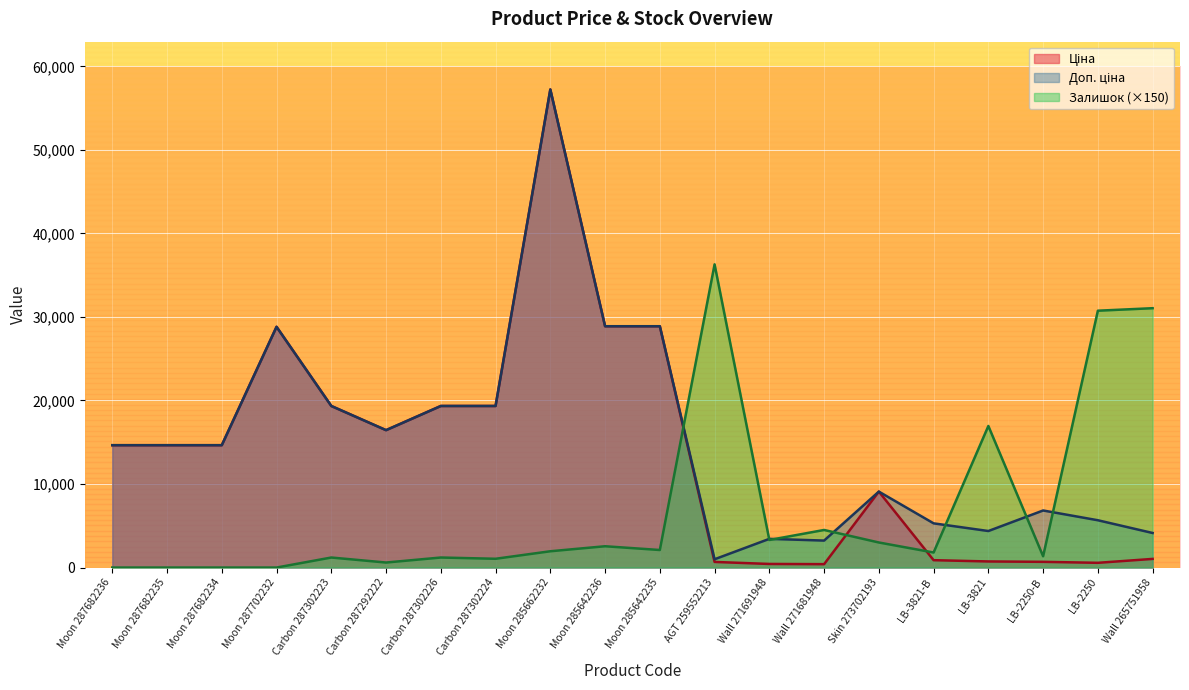

Between Moon 287682236 and Wall 271691948, which series saw the biggest shift?

Ціна